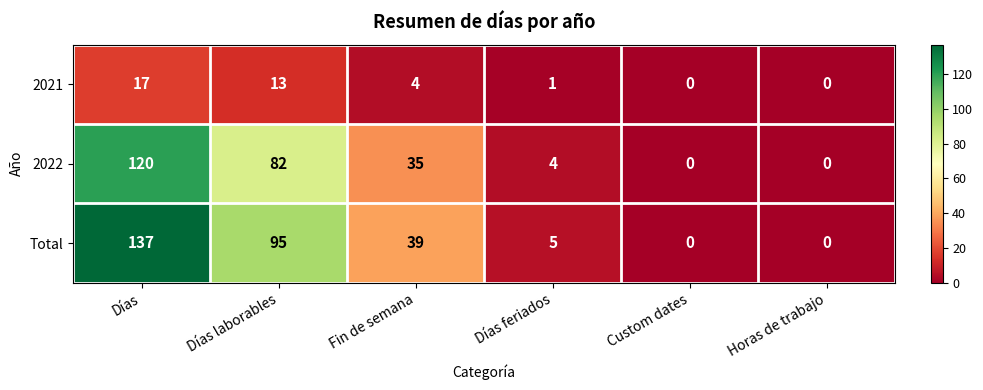

How many data points does each series have?

6